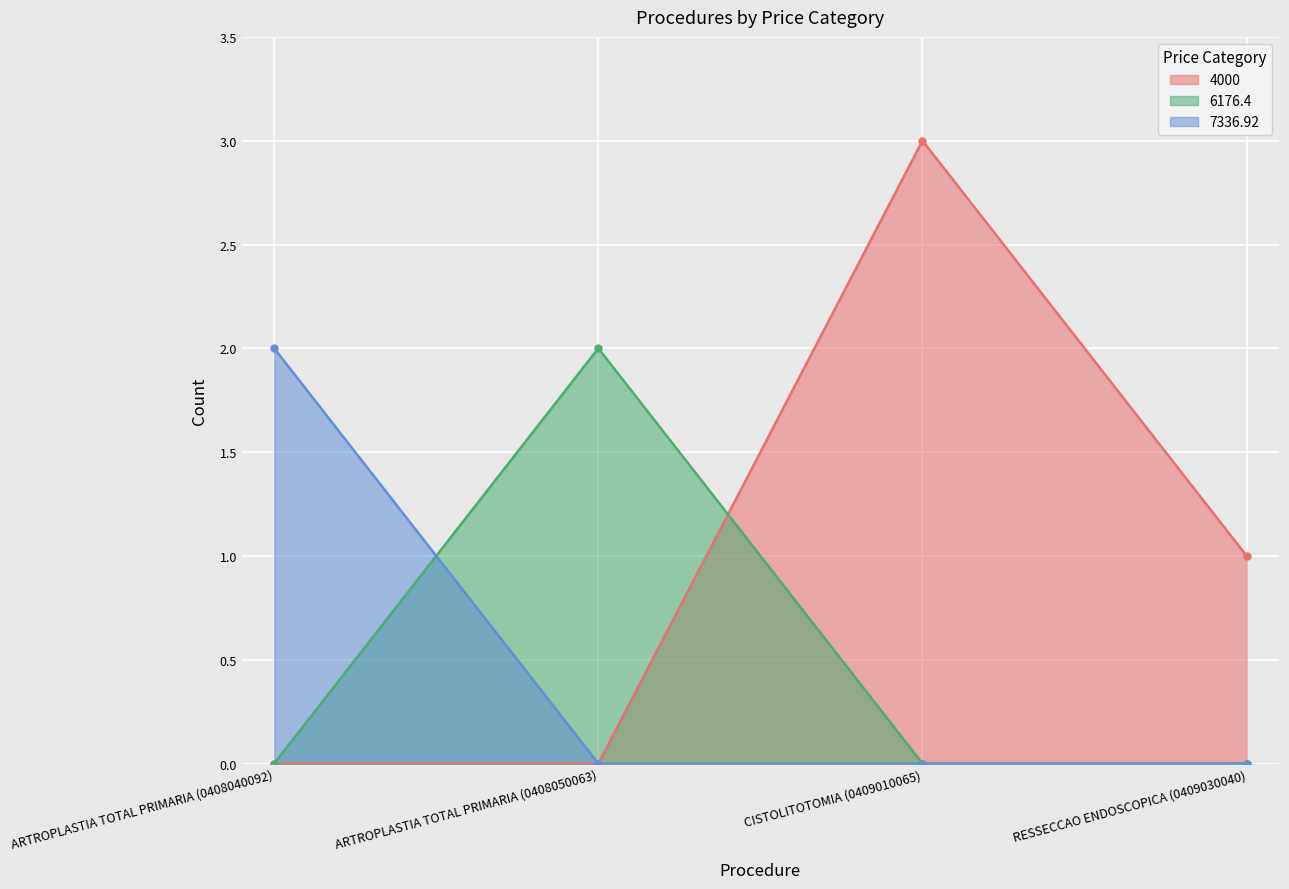

True or false: 6176.4 and 4000 cross at least once.

True